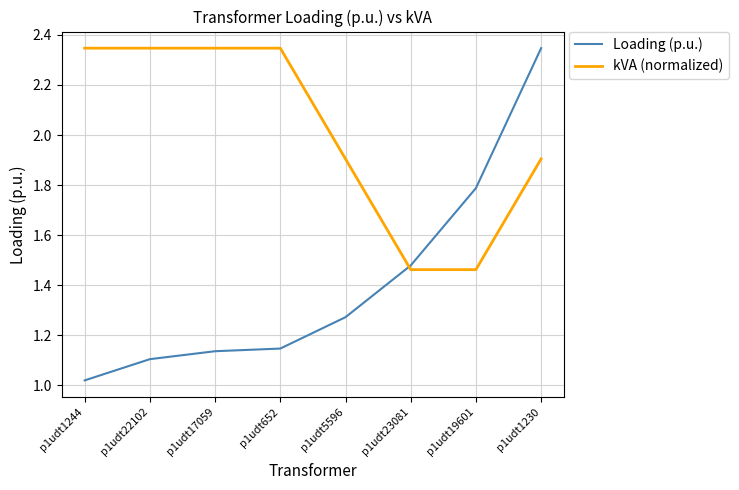

The Loading (p.u.) series shows 1.8 at p1udt5596. True or false?

False